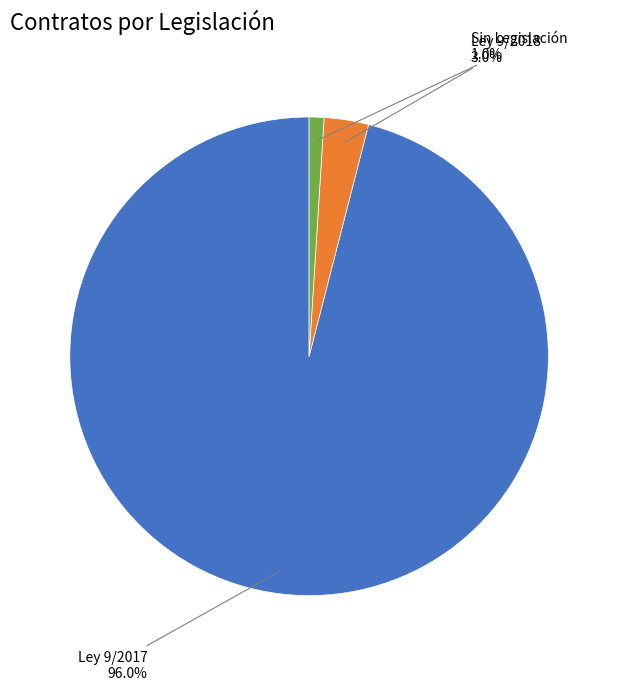

Does any single category account for the majority?

Yes